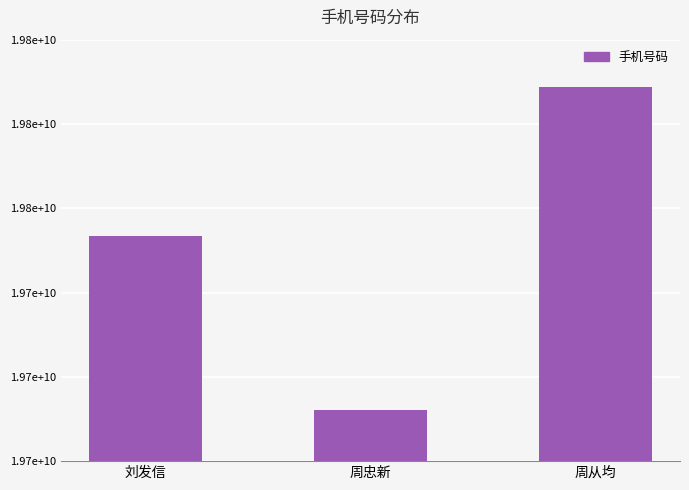

What is the sum of all values?

59302347207